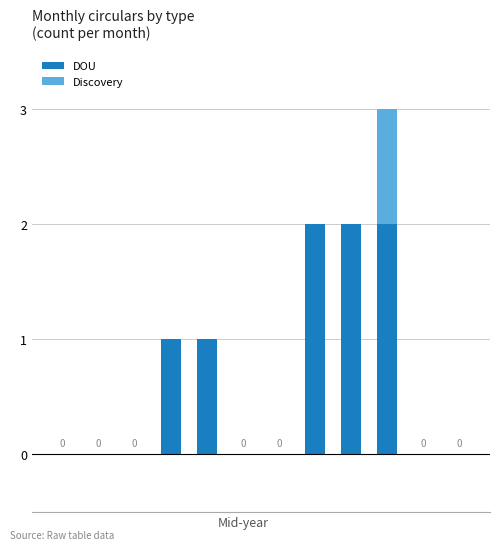

What is the sum of all DOU values?

8